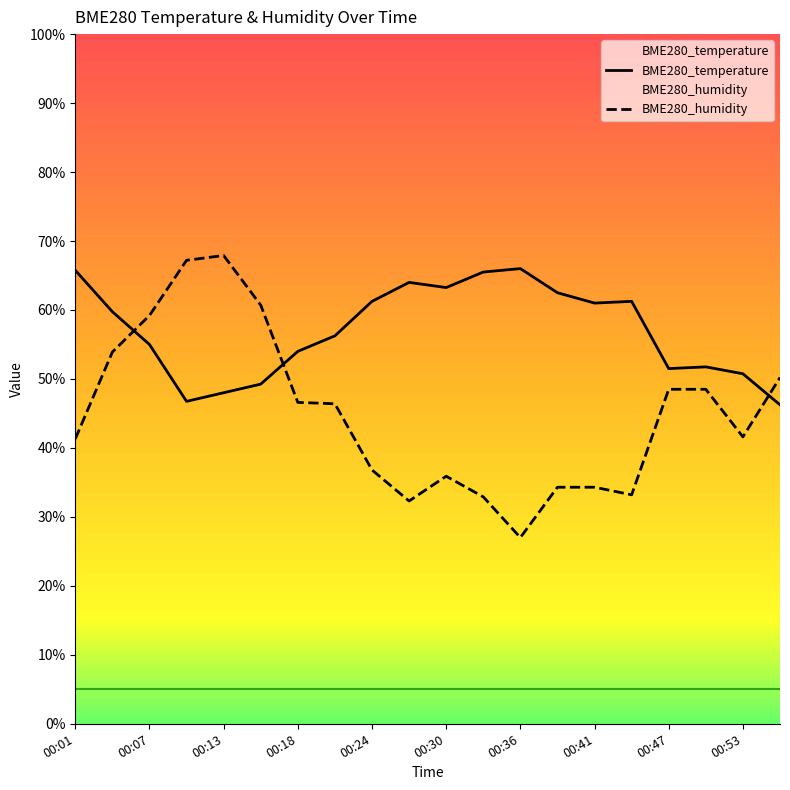

Rank the series at 00:44 from lowest to highest value.

BME280_humidity, BME280_temperature